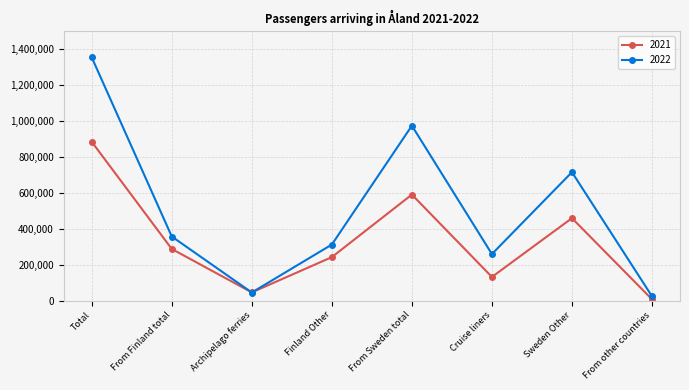

The 2021 series shows 131417 at Cruise liners. True or false?

True